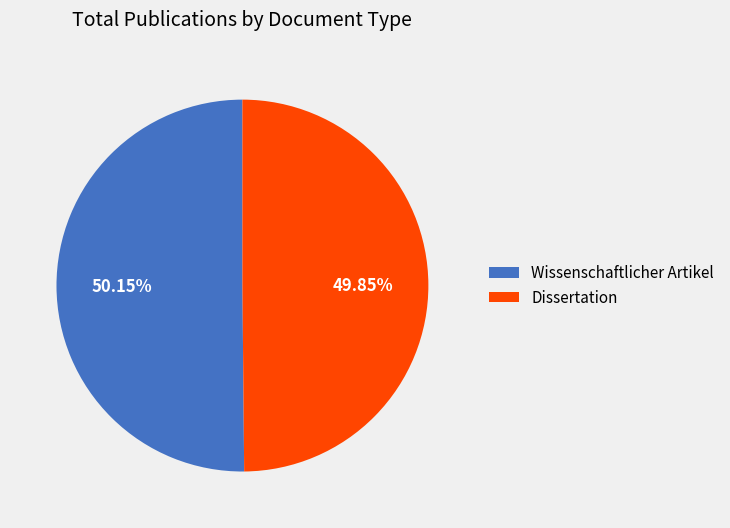

True or false: Wissenschaftlicher Artikel accounts for 62% of the total.

False